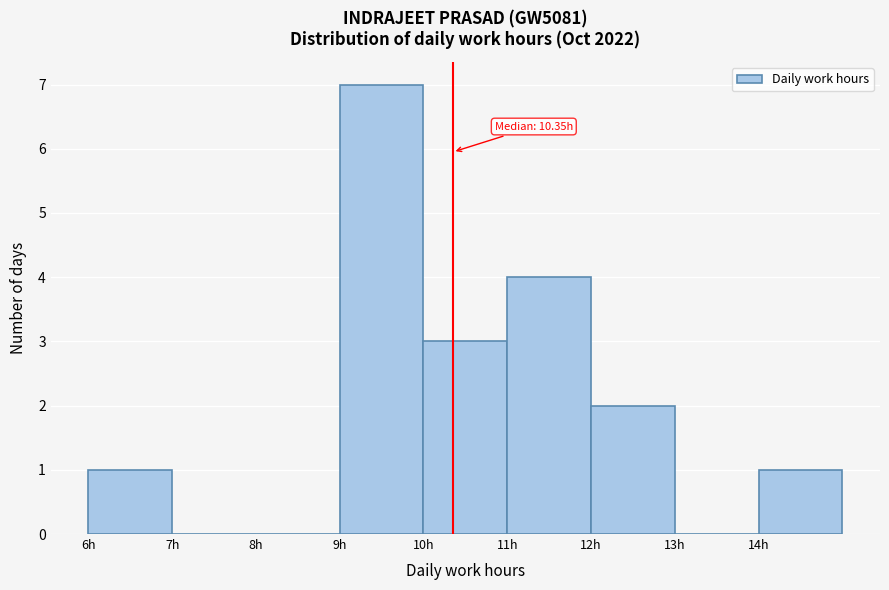

Over which range of the x-axis is the bar tallest?

9 to 10